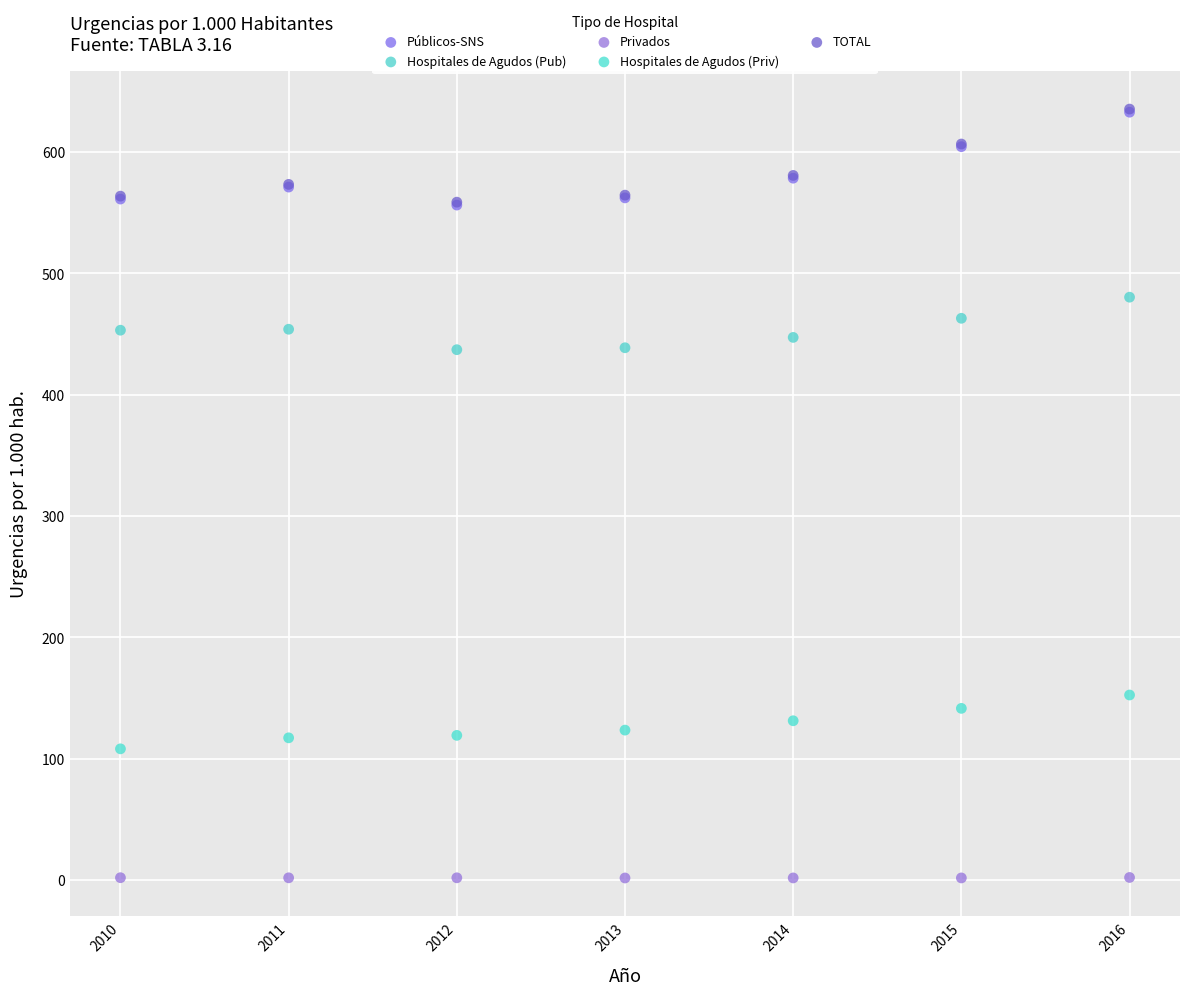

What are all the series names shown in the legend?

Públicos-SNS, Hospitales de Agudos (Pub), Privados, Hospitales de Agudos (Priv), TOTAL